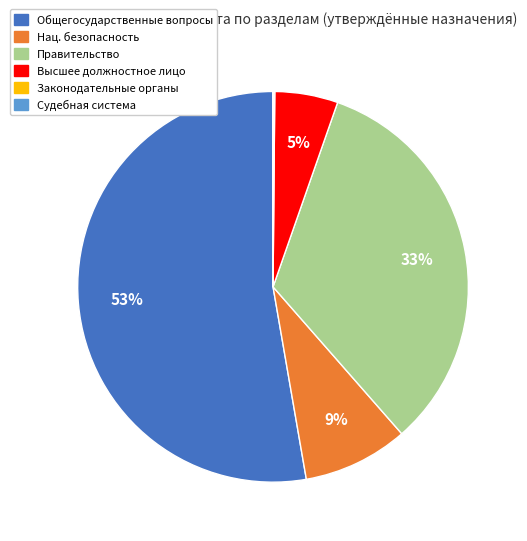

What is the largest slice in the pie chart?

Общегосударственные вопросы